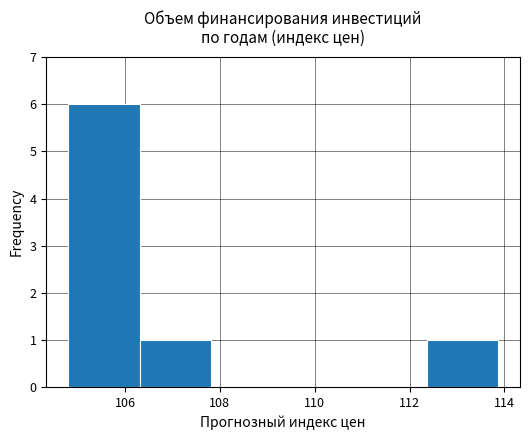

What is the height of the bar covering 112.4 to 113.8 on the x-axis? Neither the bar edges nor the heights are printed on the chart, so give them approximately, as read against the axes.

1